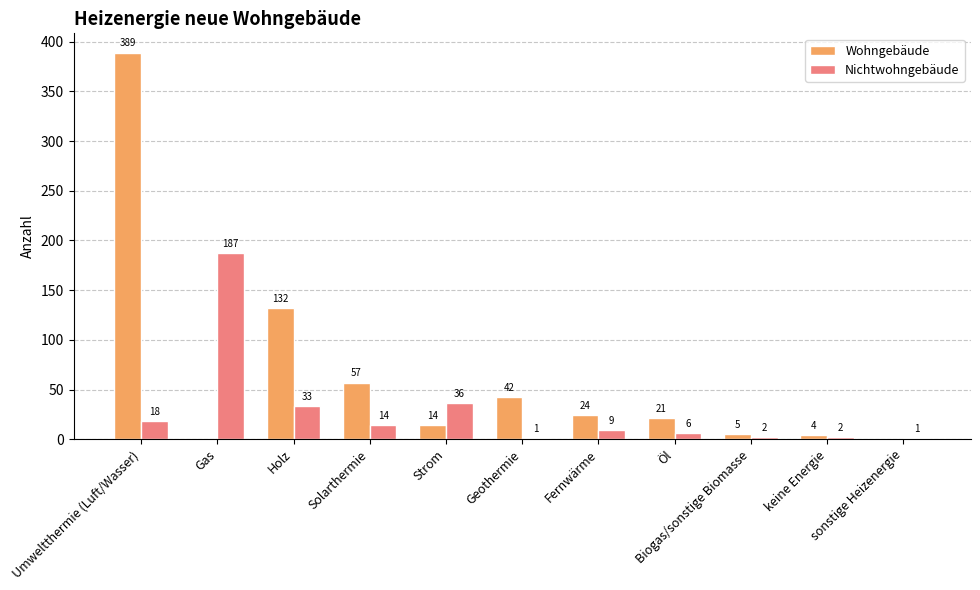

Which series has the largest range (max minus min)?

Wohngebäude